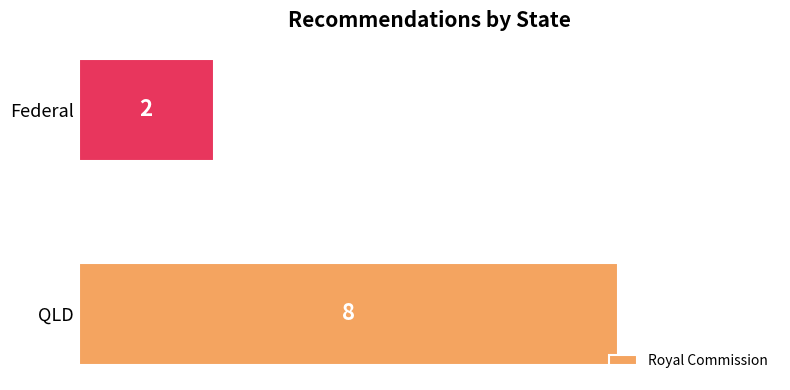

What is the change in value from QLD to Federal?

-6